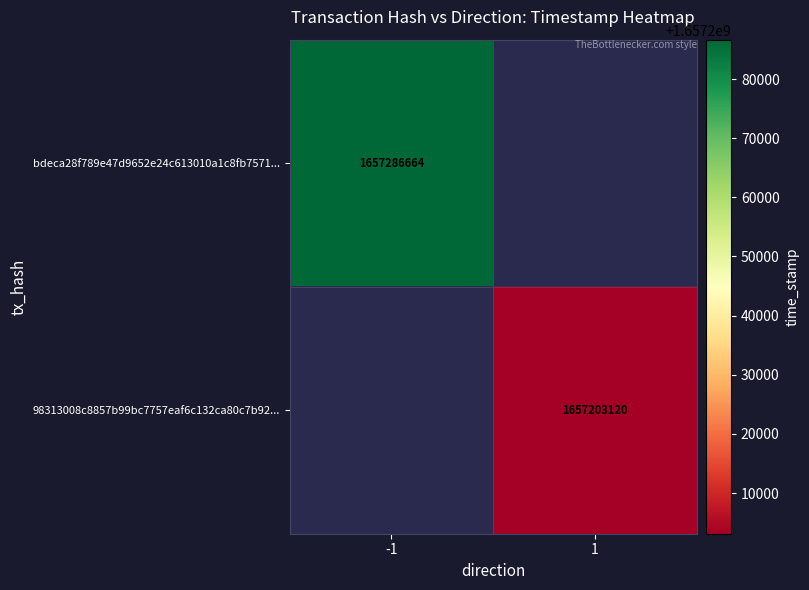

What is the smallest value displayed?

1657203120.0